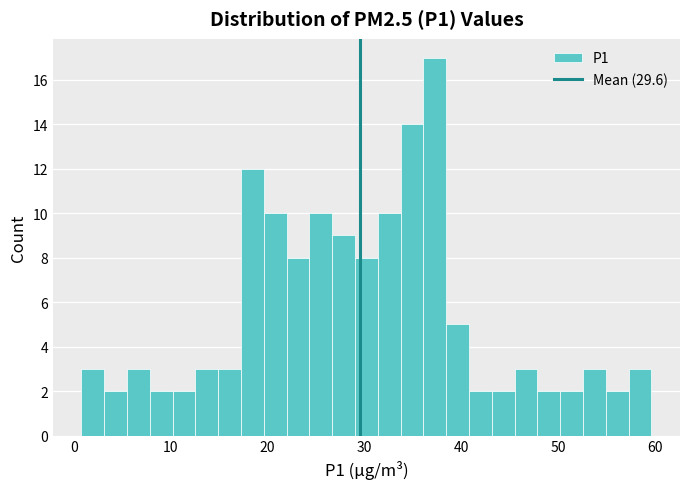

Around what value on the x-axis is the tallest bar? Give the approximate position of its centre, as read against the axis.

37